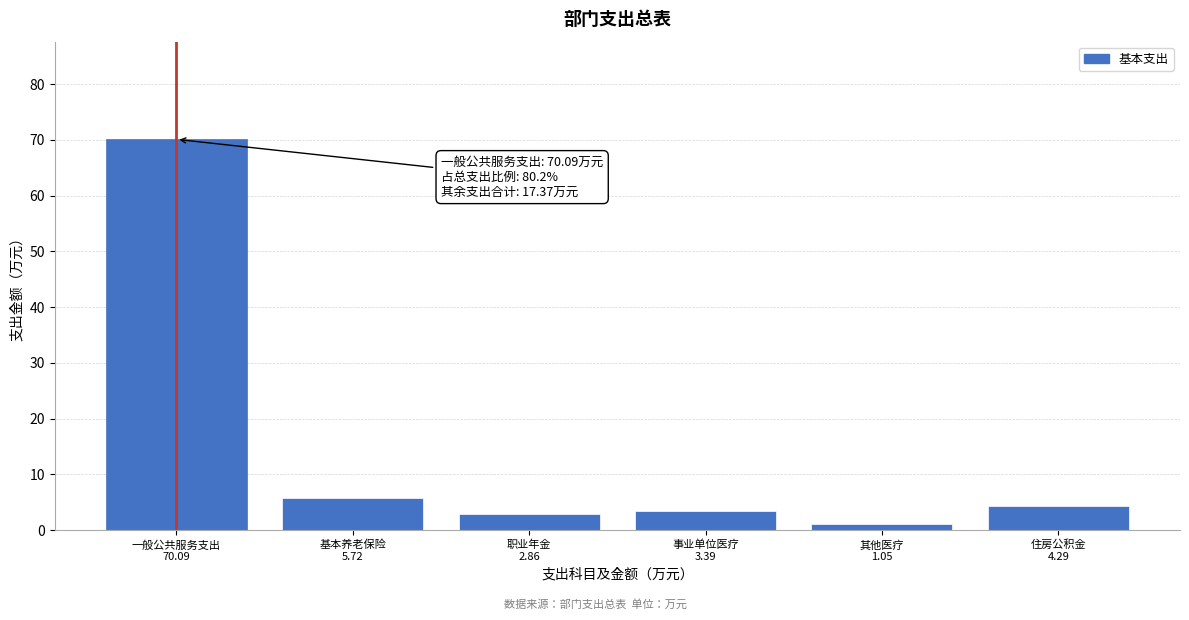

Reading left to right, list all the values displayed in this chart.

70.1	5.7	2.9	3.4	1.1	4.3